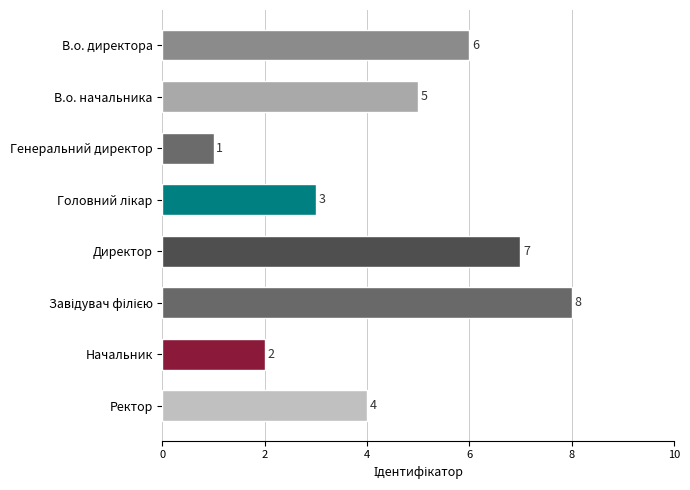

The chart shows a value of 10 at В.о. директора. True or false?

False